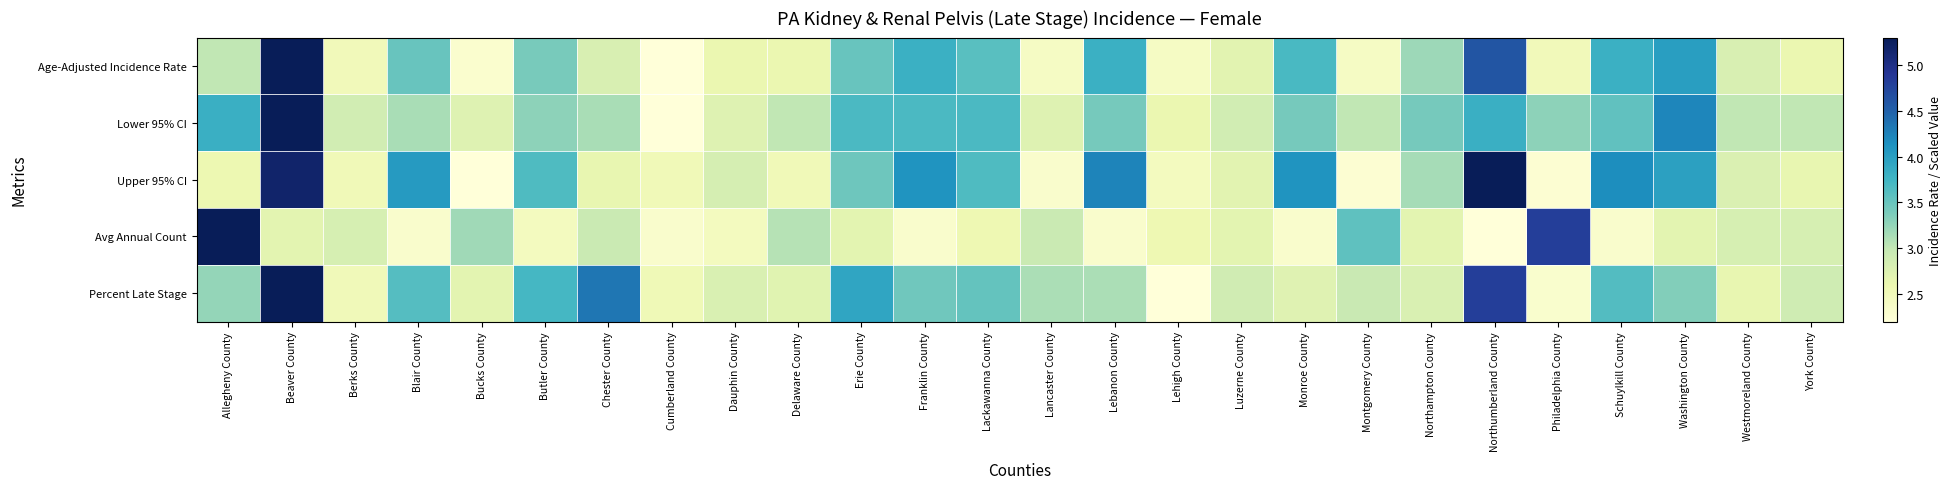

At how many categories does at least one series exceed 0?

26